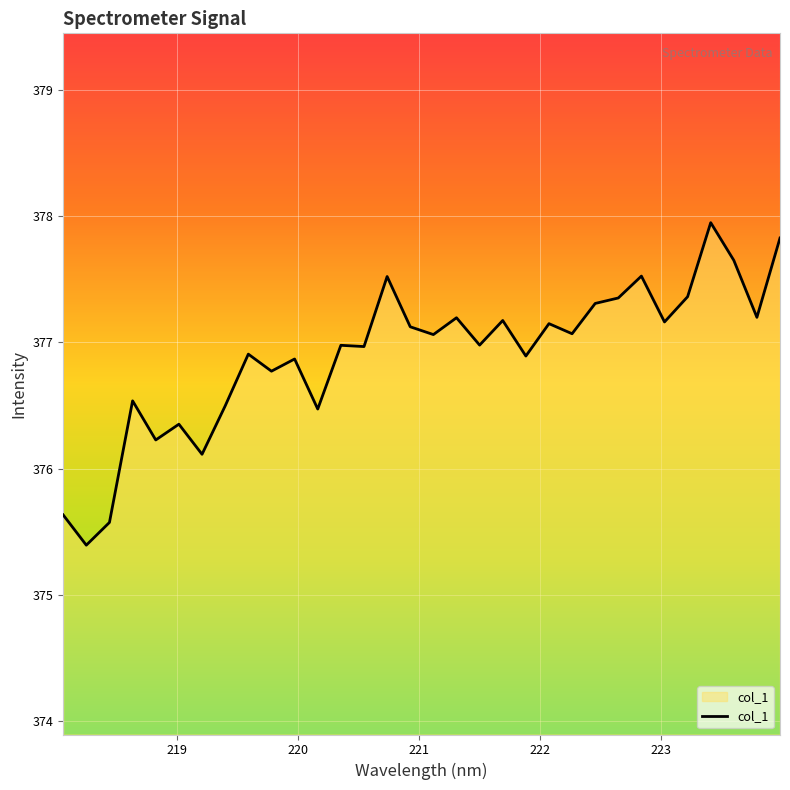

How many lines are shown in the chart?

1